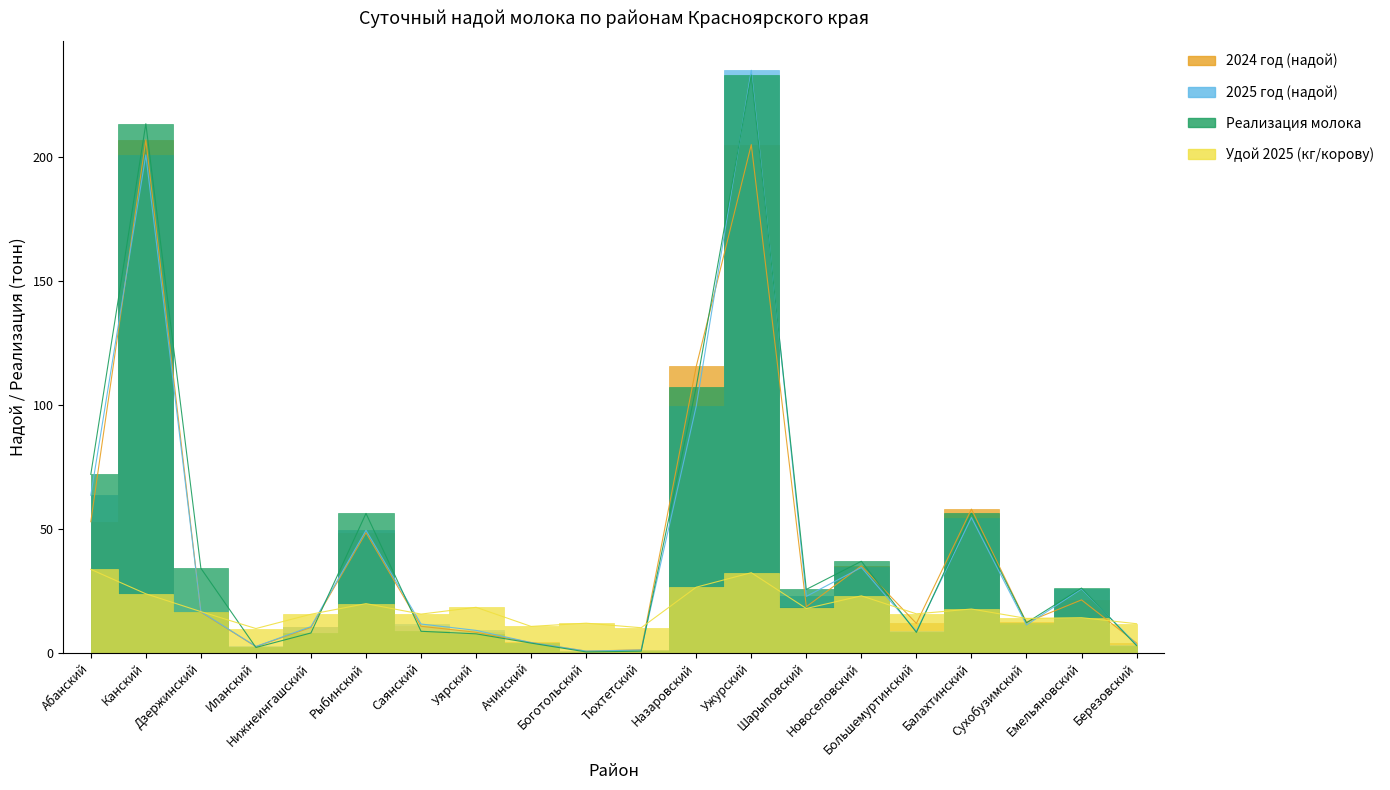

What is the difference between the highest and lowest values at Сухобузимский?

2.6